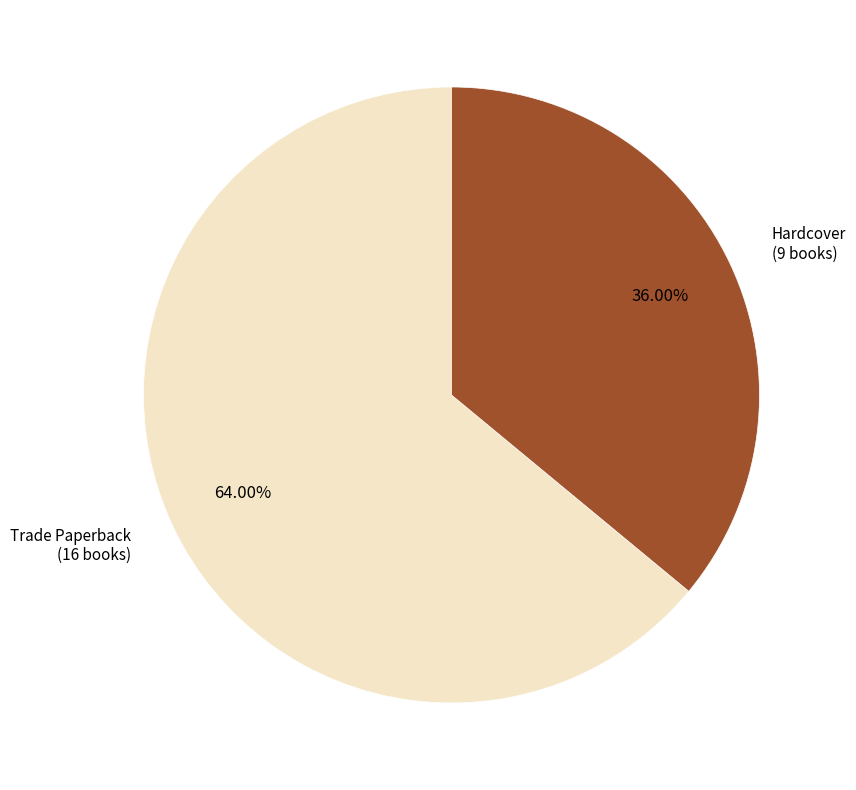

What percentage is the Hardcover slice, to the nearest percent?

36%